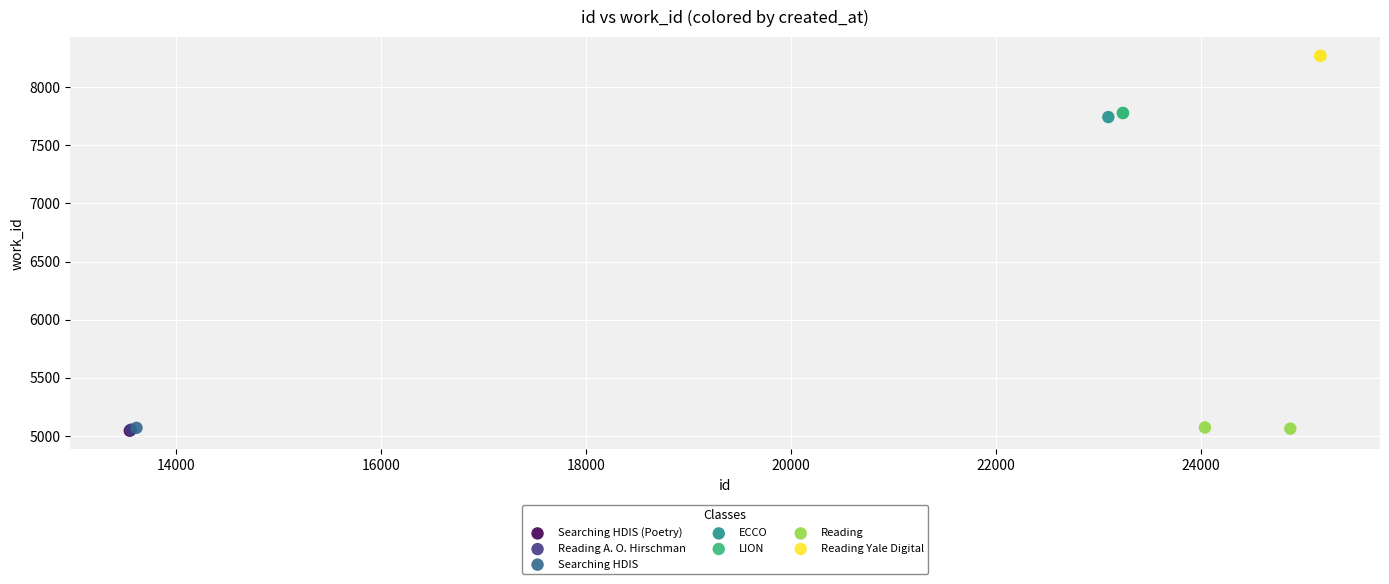

What are all the series names shown in the legend?

Searching HDIS (Poetry), Reading A. O. Hirschman, Searching HDIS, ECCO, LION, Reading, Reading Yale Digital